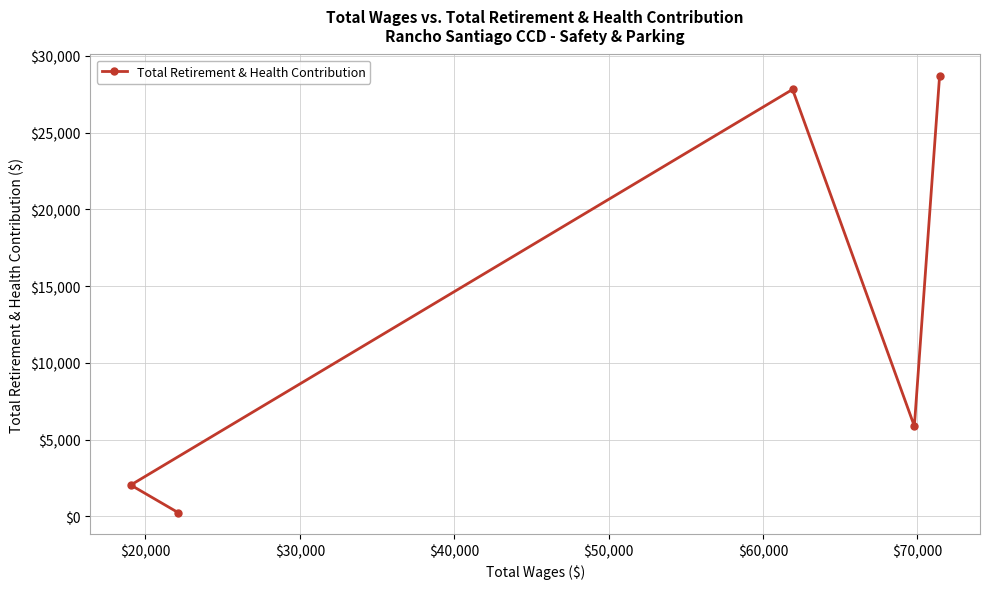

How many distinct data groups are displayed?

1